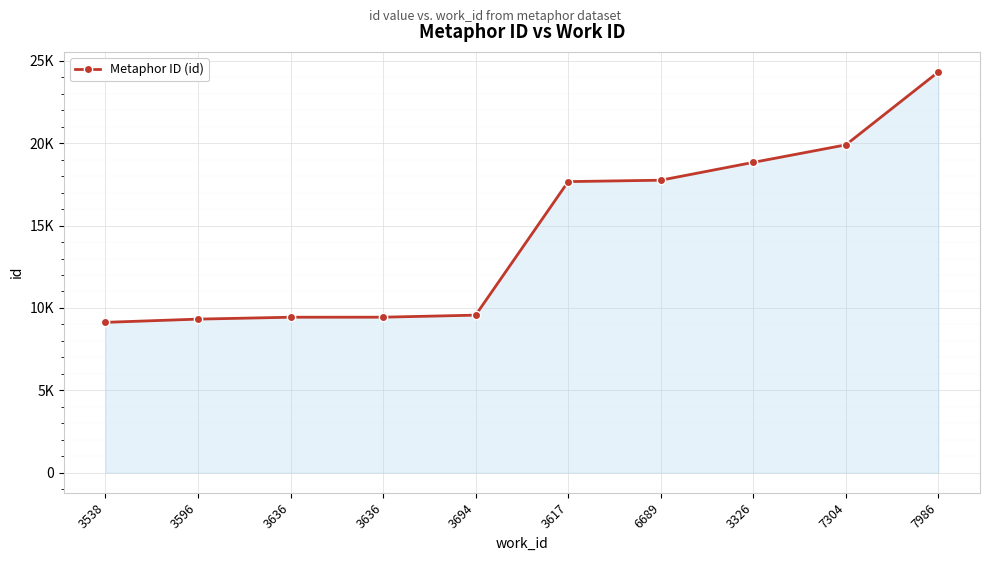

What is the smallest value displayed?

9125